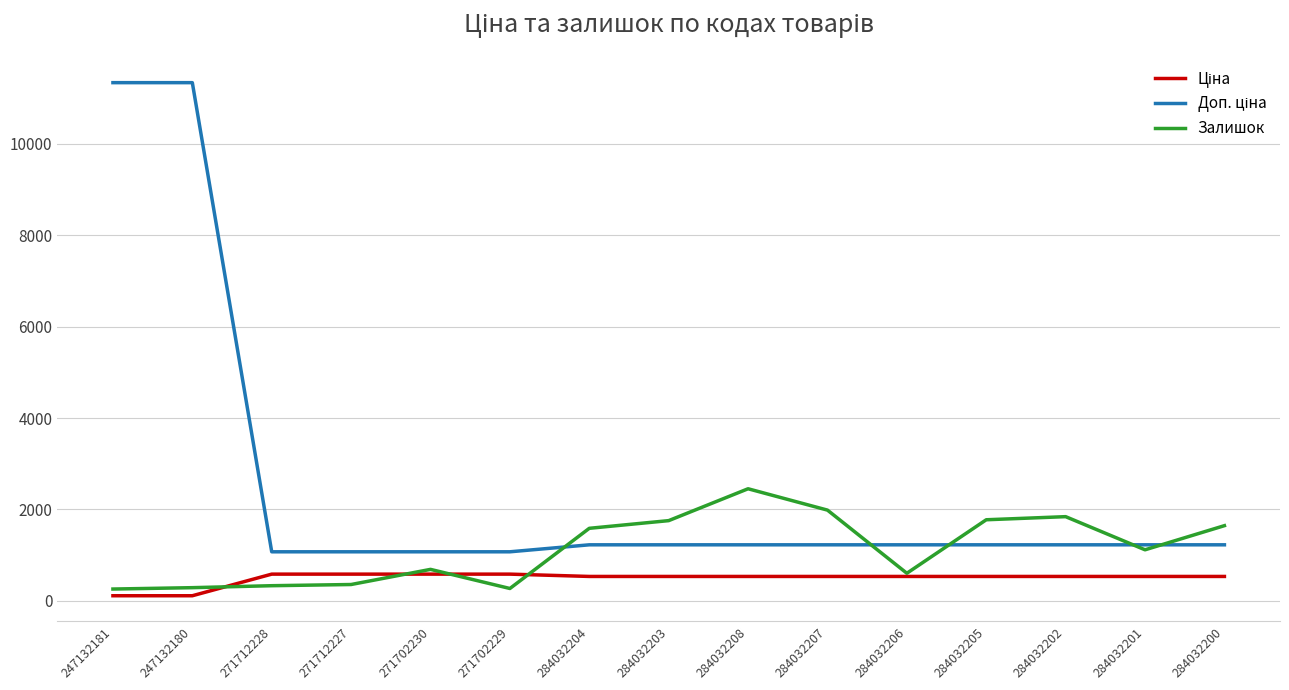

Which series changed the most between 271712227 and 284032202?

Залишок